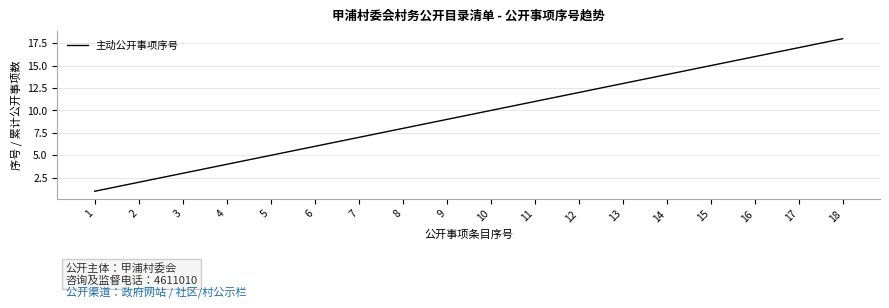

Which category has the highest value across all series?

18